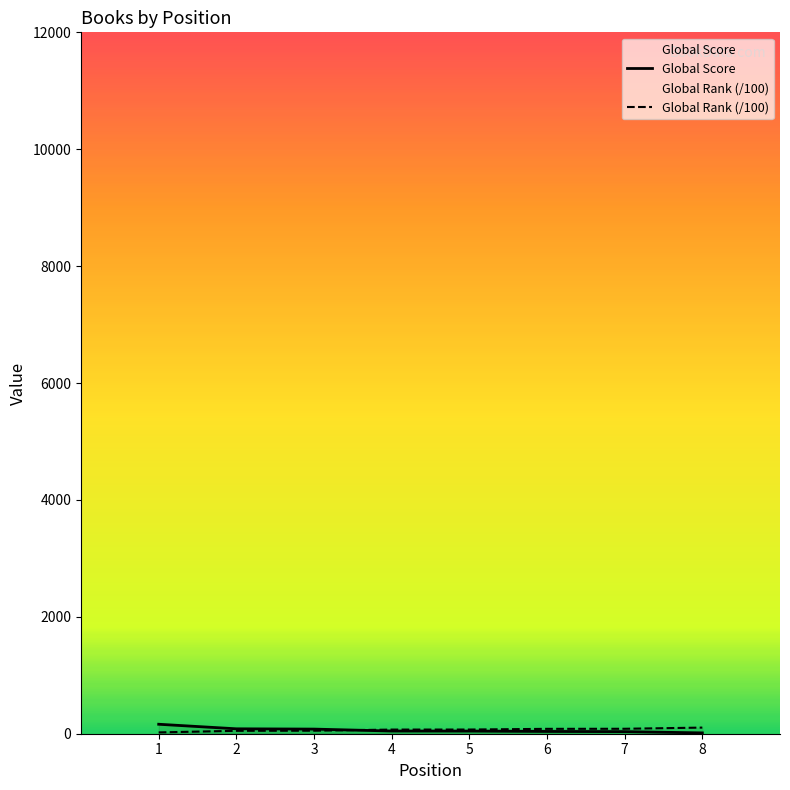

Which label corresponds to the smallest value in the chart?

8